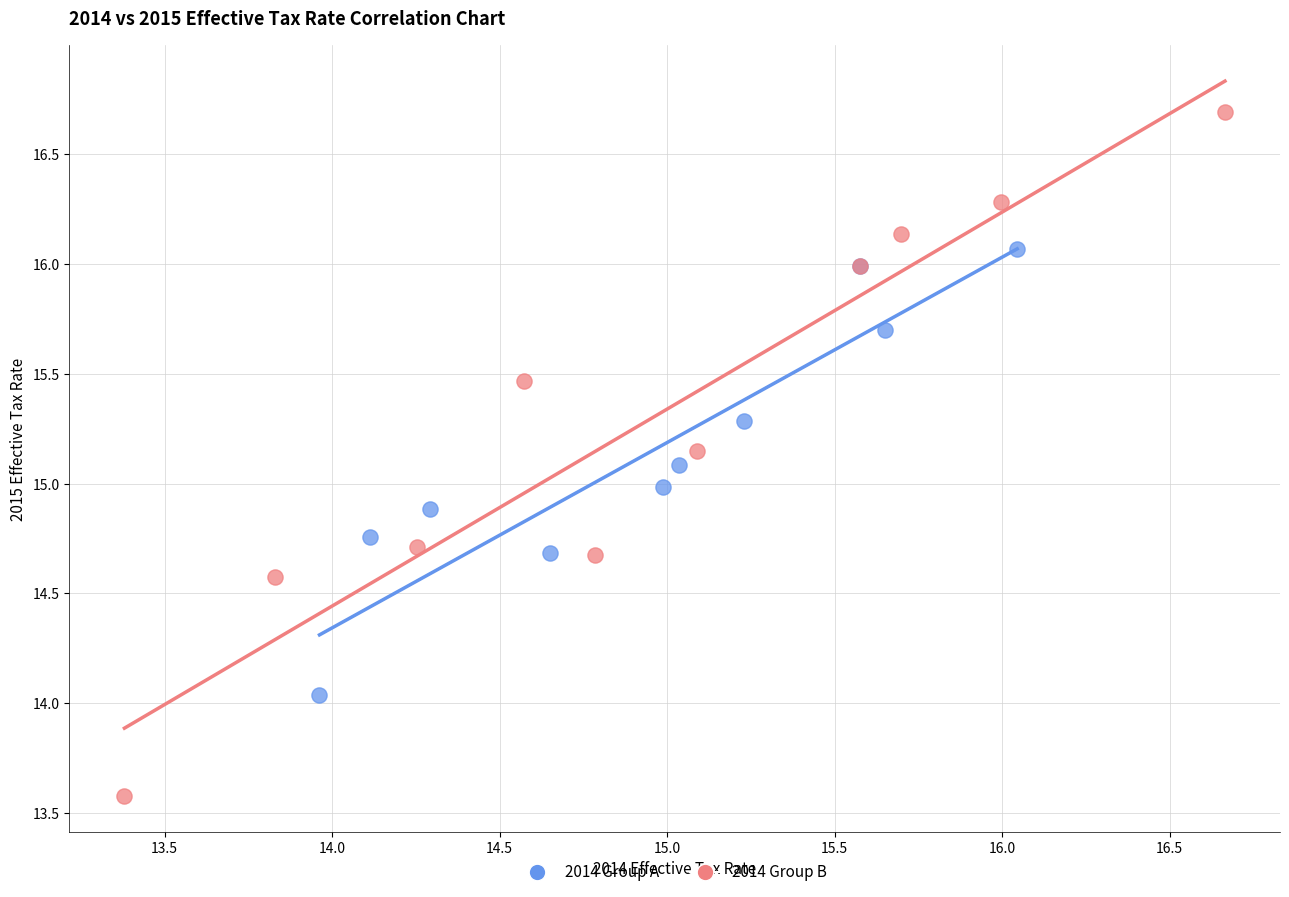

Which series contains the lowest Y value?

2014 Group B